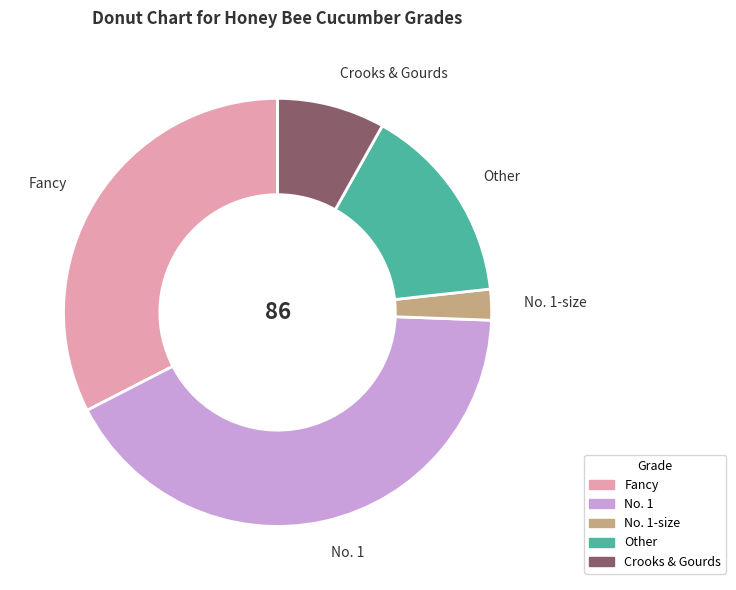

How many segments does this pie chart have?

5